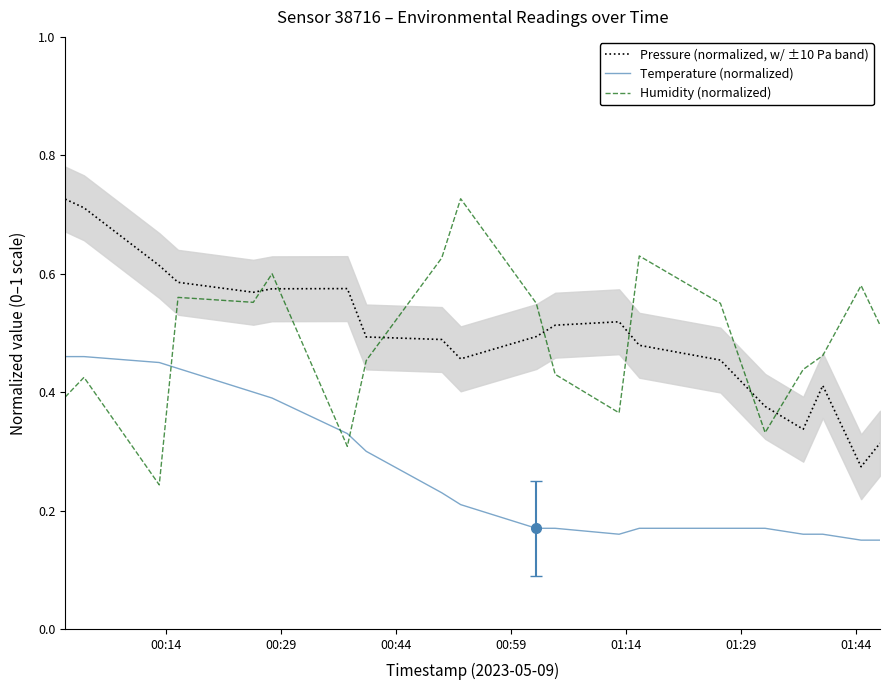

True or false: Pressure (normalized, w/ ±10 Pa band) and Temperature (normalized) cross at least once.

False